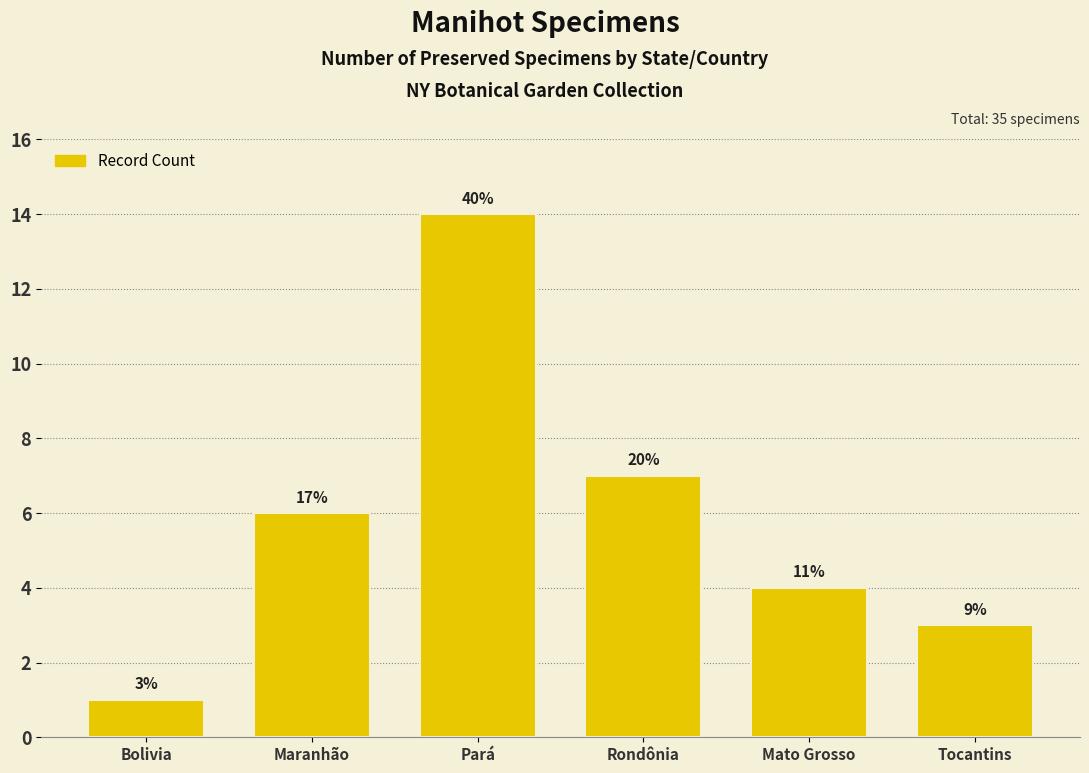

The value at Maranhão is 9. True or false?

False